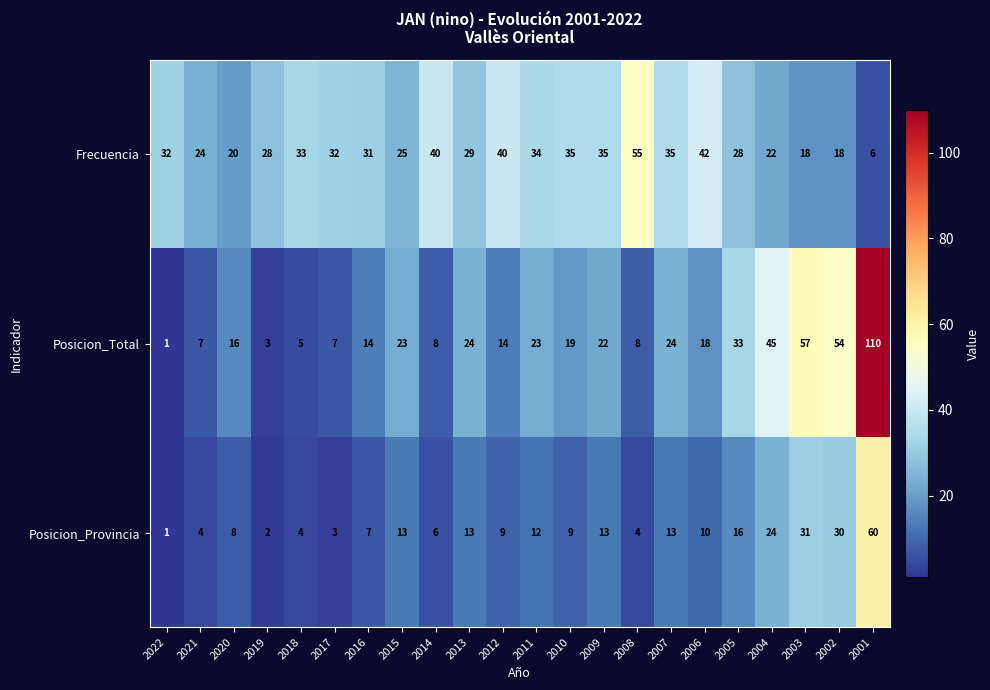

What is the average value of the Posicion_Total series?

24